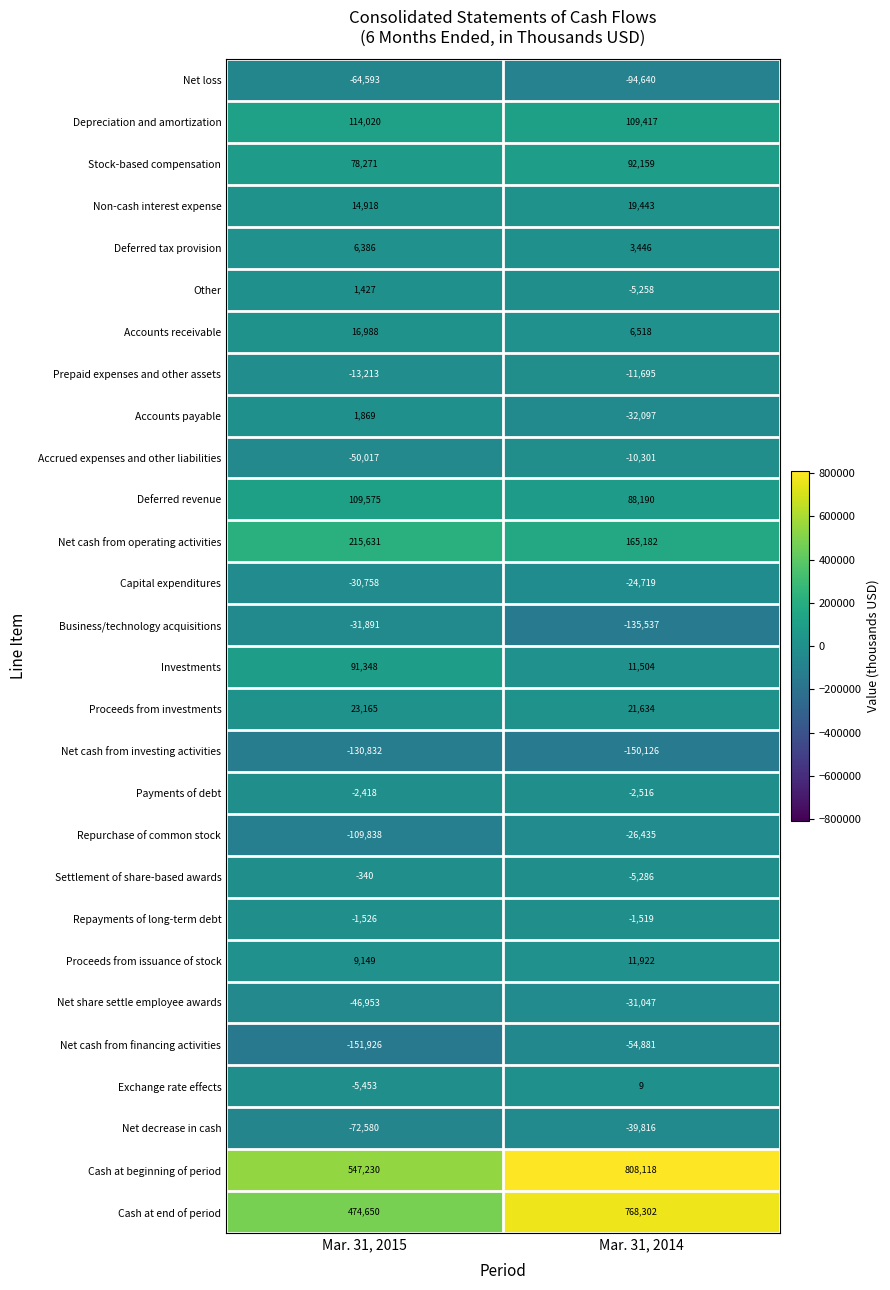

At which category is the sum across all series the highest?

Mar. 31, 2014